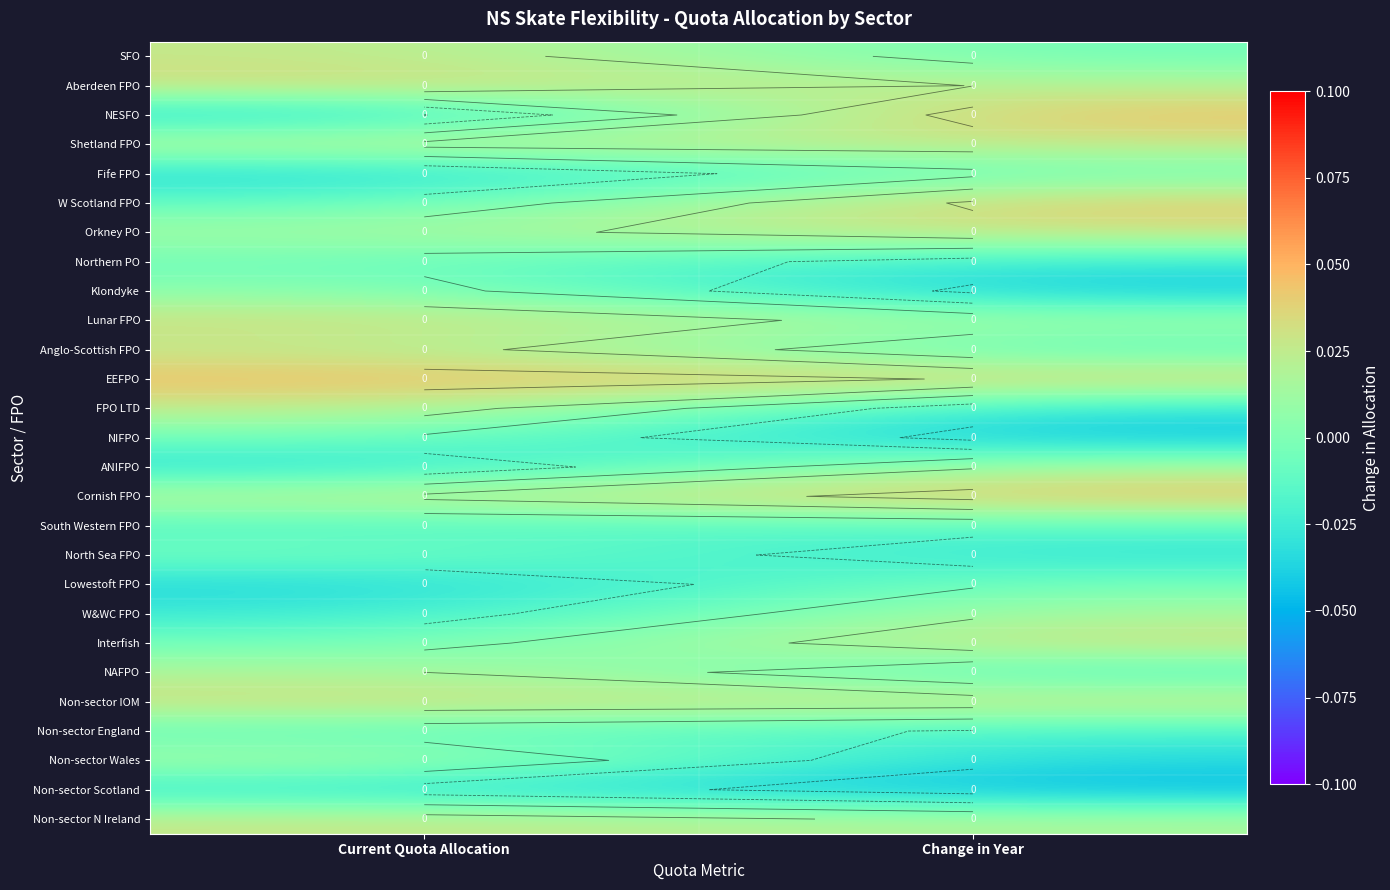

List the series in order of their peak value, highest first.

NESFO, EEFPO, Cornish FPO, W Scotland FPO, Aberdeen FPO, Interfish, Non-sector IOM, Lunar FPO, Orkney PO, Non-sector N Ireland, Shetland FPO, FPO LTD, SFO, Anglo-Scottish FPO, NAFPO, ANIFPO, Non-sector Wales, W&WC FPO, Klondyke, Lowestoft FPO, North Sea FPO, NIFPO, Fife FPO, Northern PO, Non-sector England, South Western FPO, Non-sector Scotland